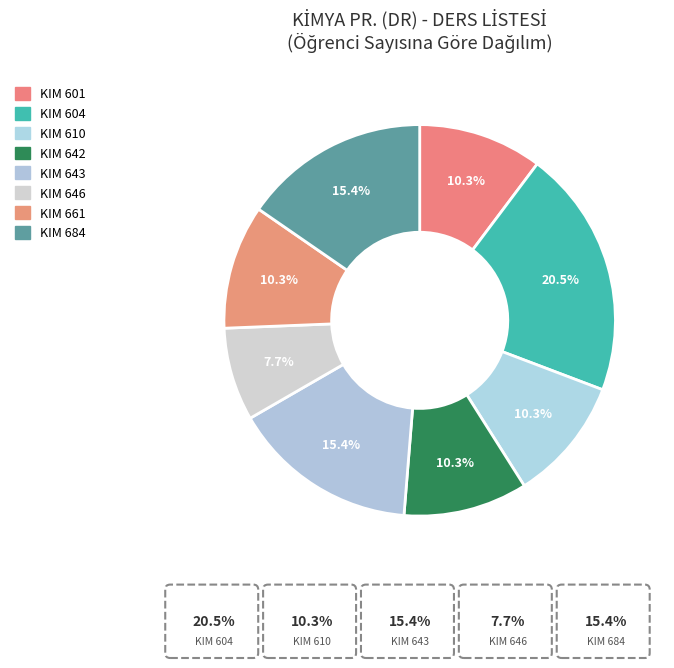

How many slices are in this pie chart?

8